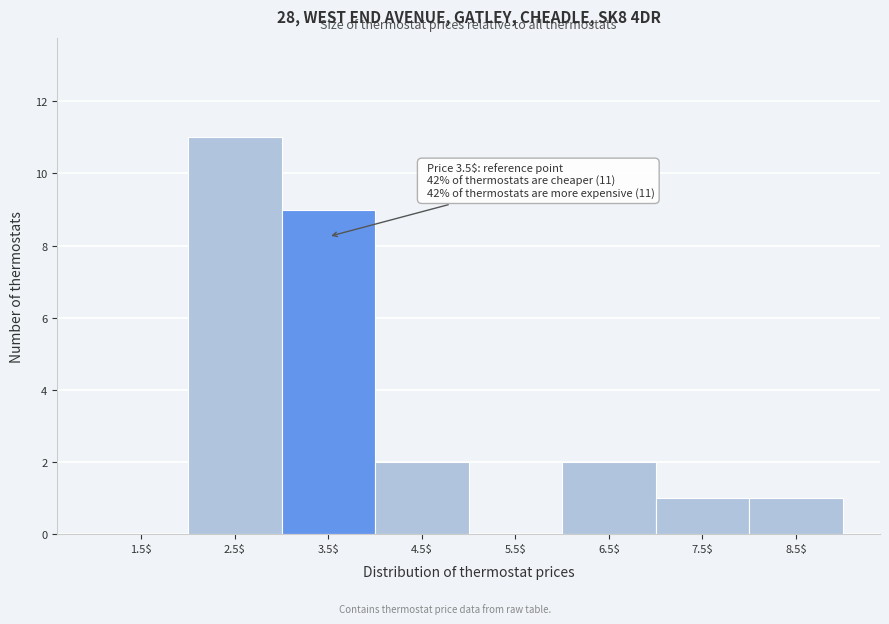

Which label corresponds to the largest value in the chart?

2.5$